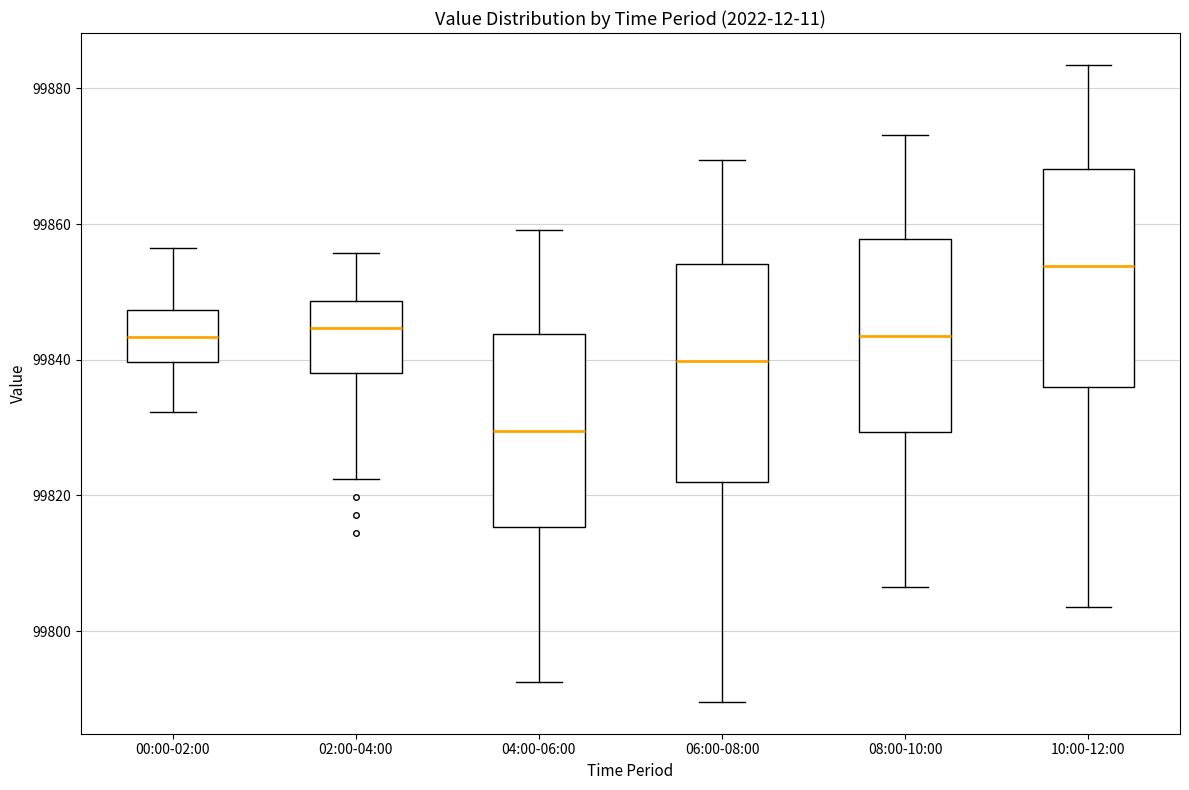

Where does the lower whisker of the box for 04:00-06:00 end on the y-axis? The values are not printed on the chart, so give them approximately, as read against the axis.

99792